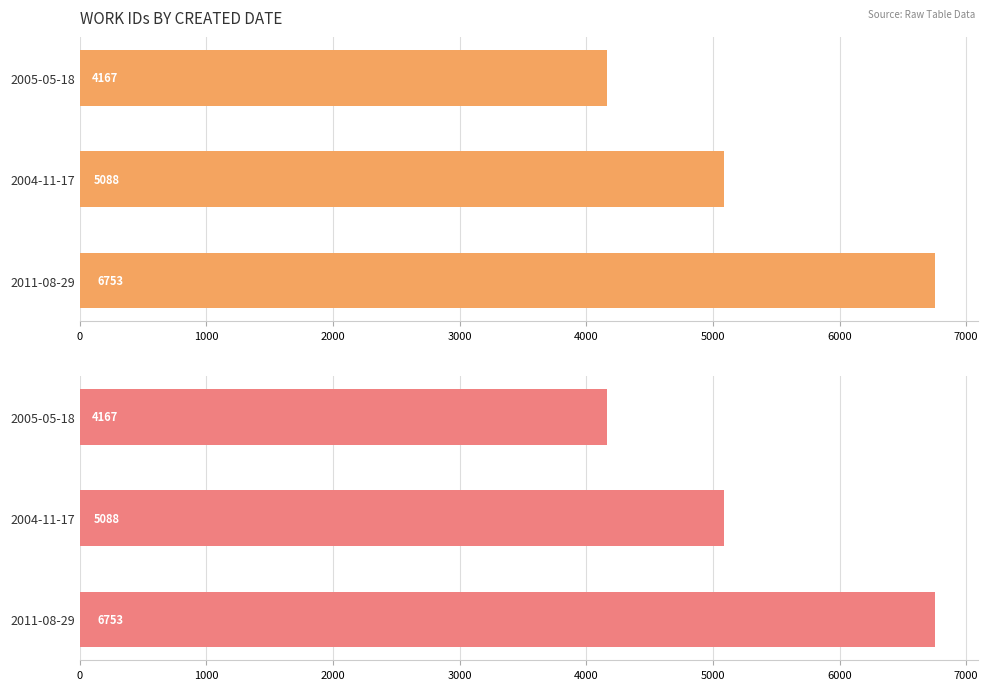

What is the average value?

5336